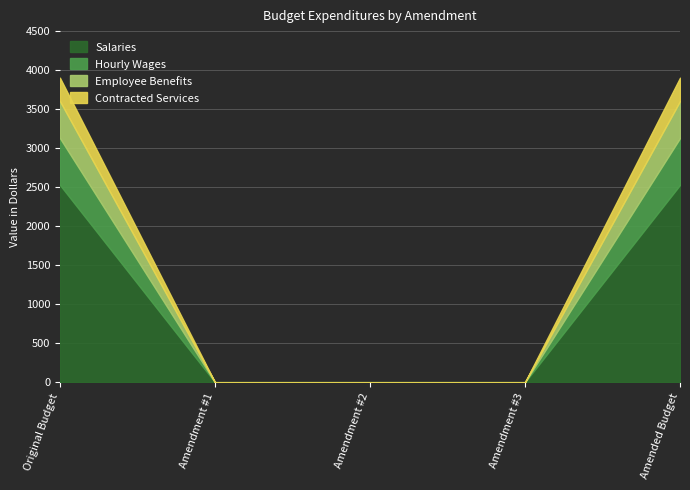

Reading left to right, transcribe all the data shown in this chart.

Salaries: 2528.6	0.0	0.0	0.0	2528.6
Hourly Wages: 600.0	0.0	0.0	0.0	600.0
Employee Benefits: 474.4	0.0	0.0	0.0	474.4
Contracted Services: 300.0	0.0	0.0	0.0	300.0